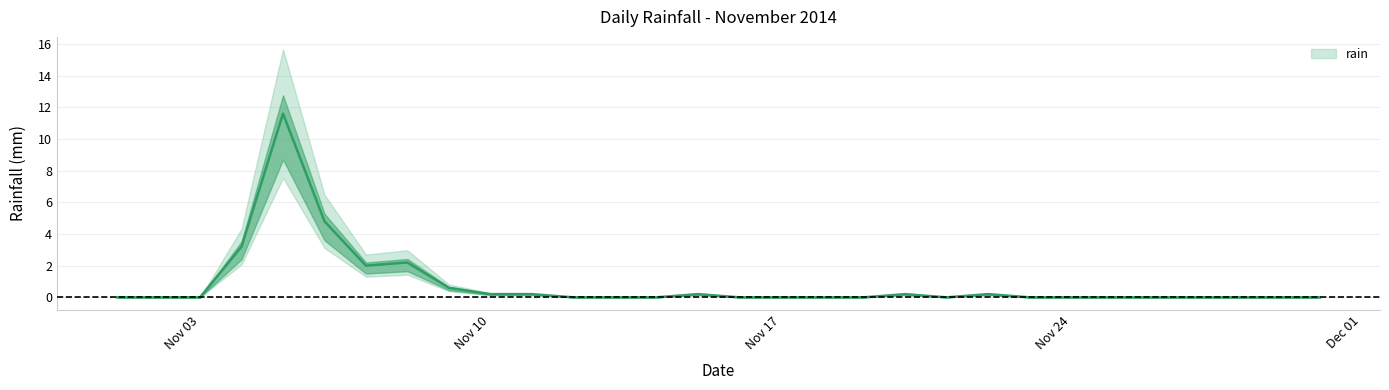

Reading right to left, what are all the values shown in this chart?

0.0	0.0	0.0	0.0	0.0	0.0	0.0	0.0	0.2	0.0	0.2	0.0	0.0	0.0	0.0	0.2	0.0	0.0	0.0	0.2	0.2	0.6	2.2	2.0	4.8	11.6	3.2	0.0	0.0	0.0